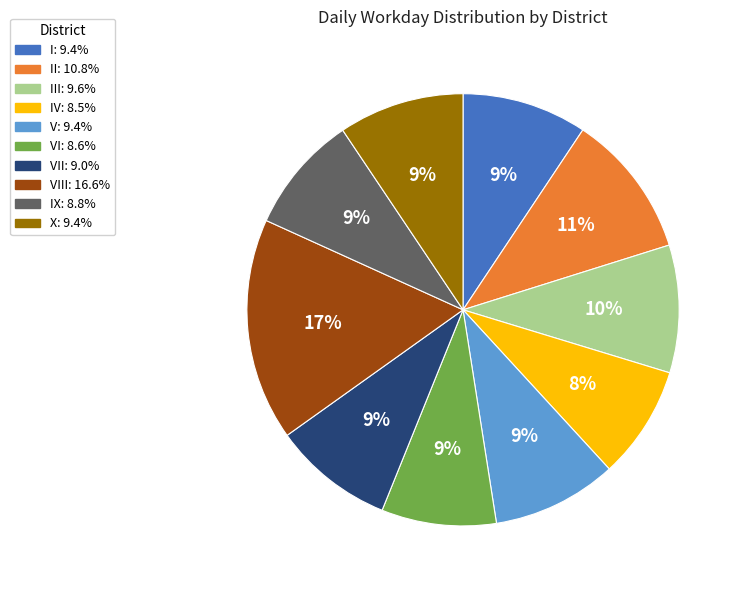

To the nearest percent, what is the average slice percentage?

10%